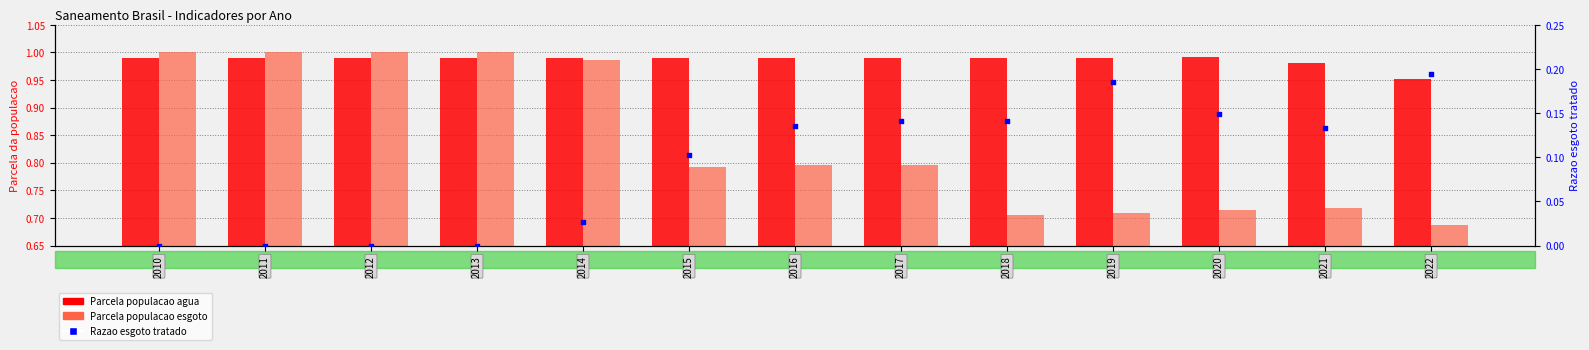

At how many categories does at least one series exceed 0?

13